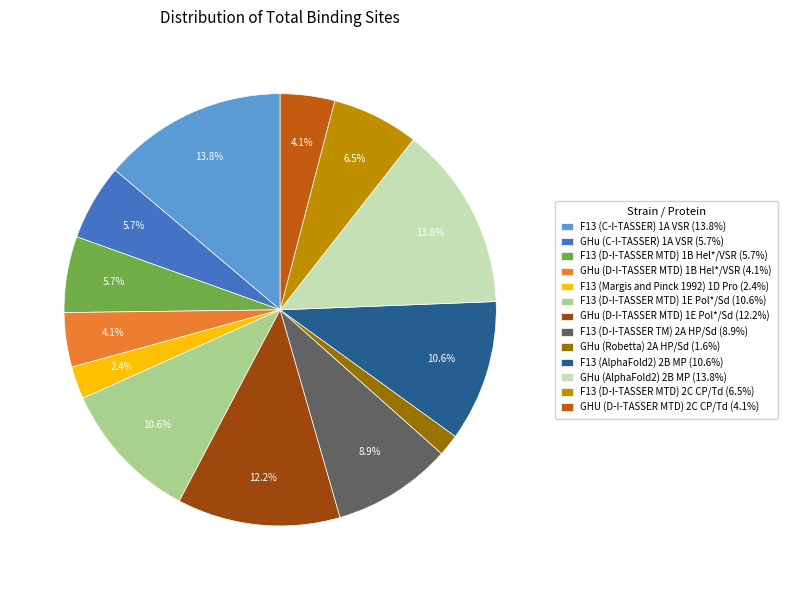

What percentage do F13 (C-I-TASSER) 1A VSR and GHu (D-I-TASSER MTD) 1E Pol*/Sd together represent?

26.0%